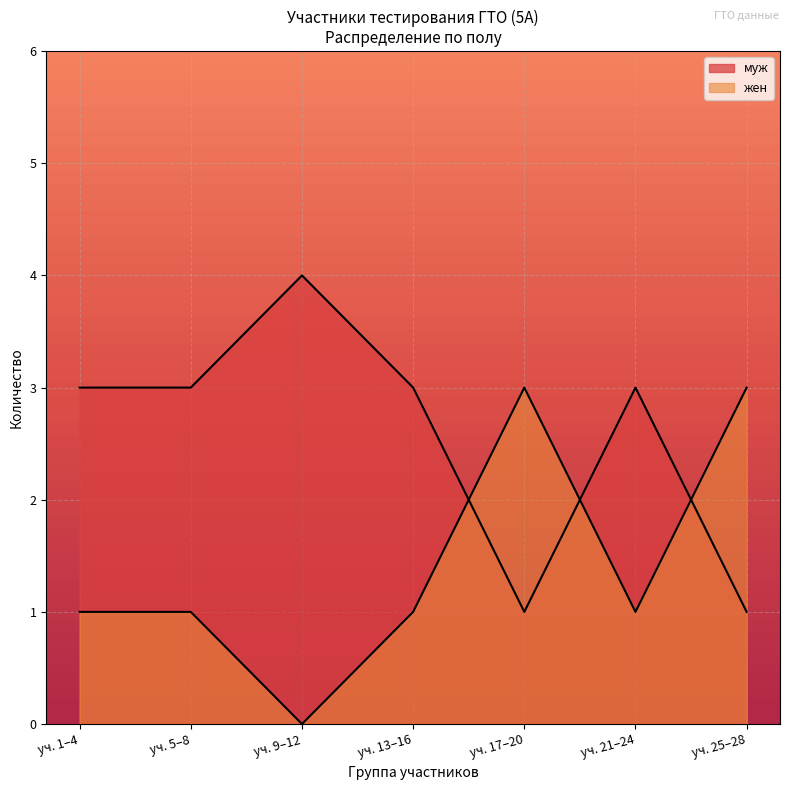

Which series has the largest total across all categories?

муж